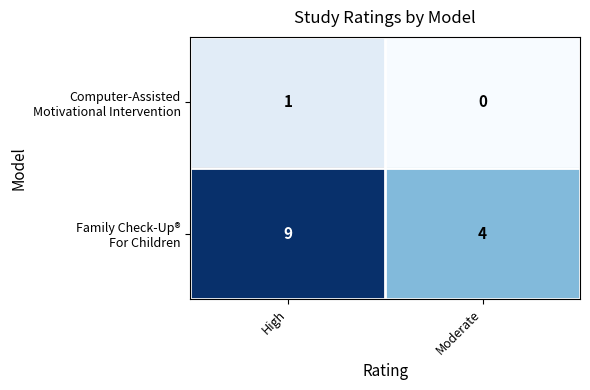

What is the maximum value shown in the chart?

9